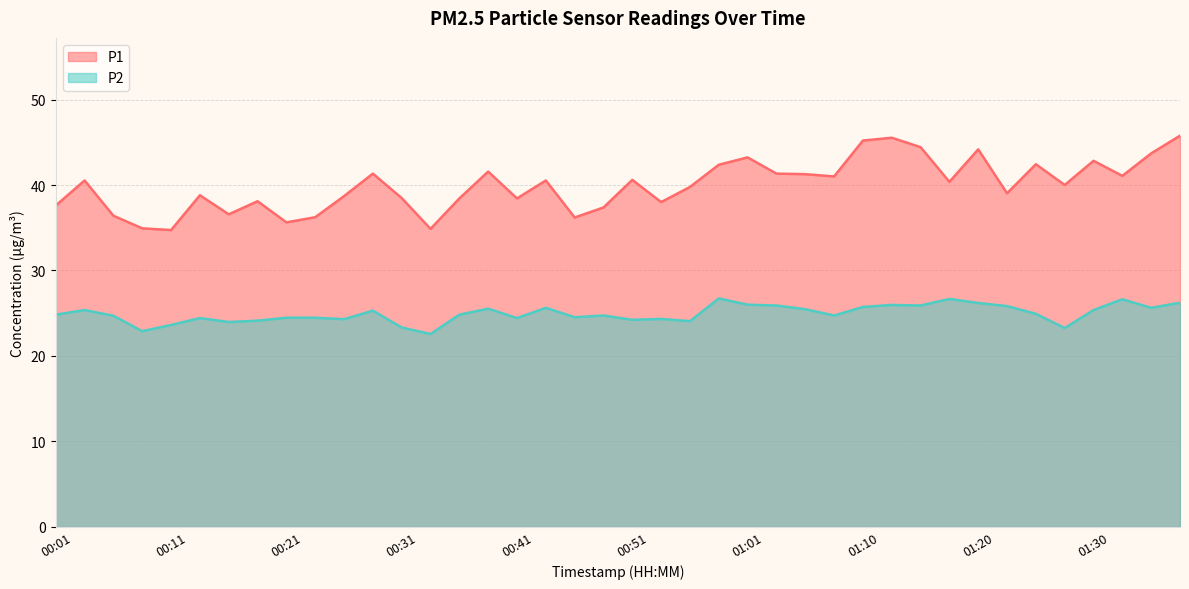

What are all the series names shown in the legend?

P1, P2